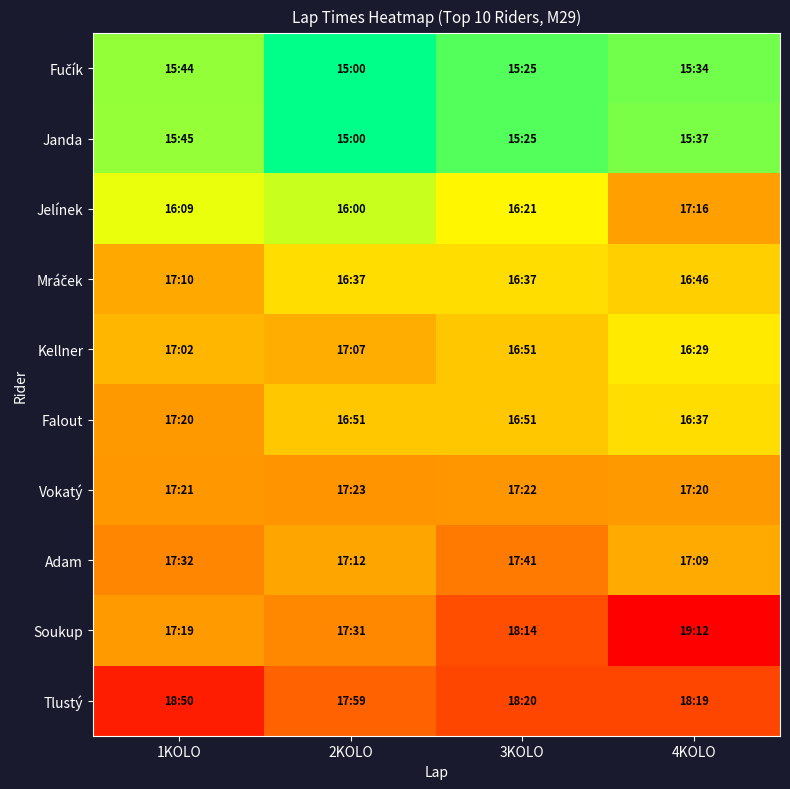

List the series in order of their peak value, lowest first.

Fučík, Janda, Kellner, Mráček, Jelínek, Falout, Vokatý, Adam, Tlustý, Soukup